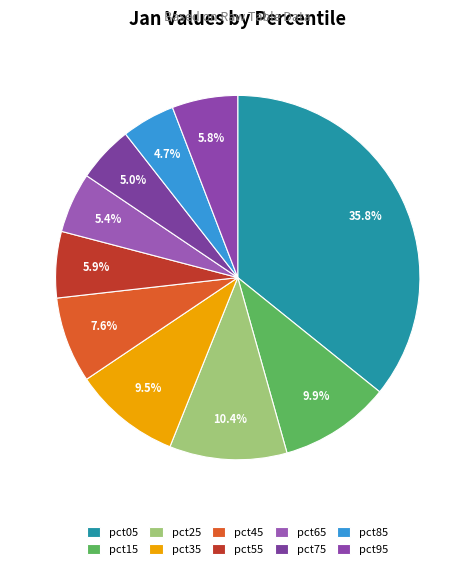

How many segments does this pie chart have?

10